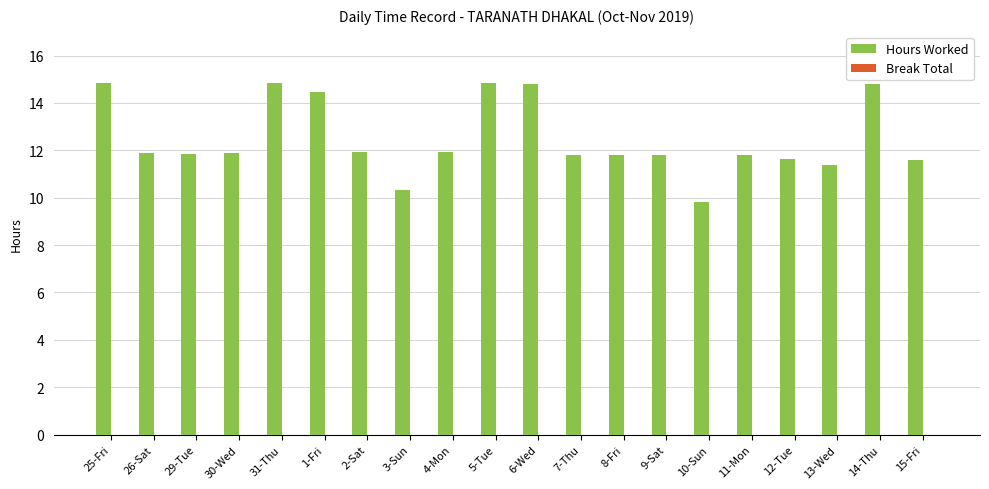

What is the value of the 9th bar from the left?

11.9